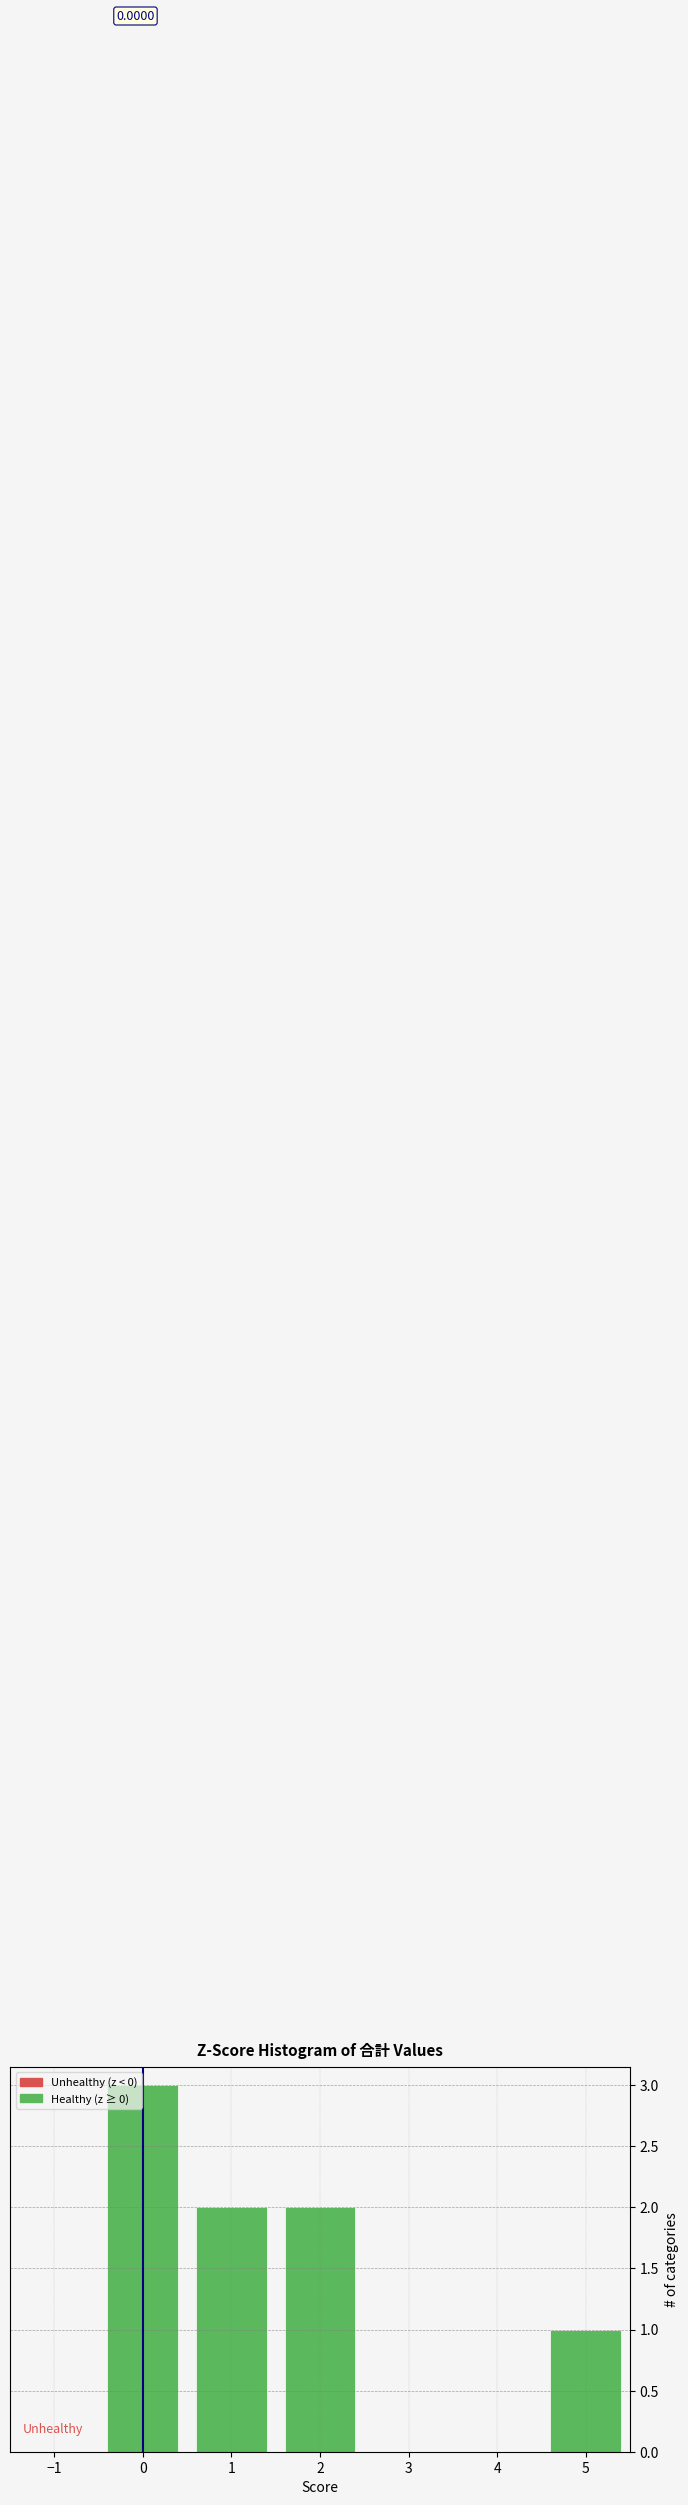

What is the sum of all values?

8